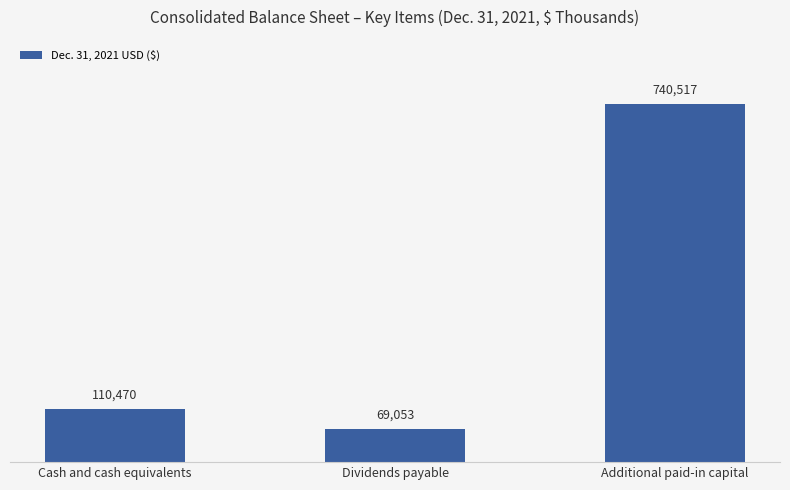

What position from the right is Dividends payable?

2